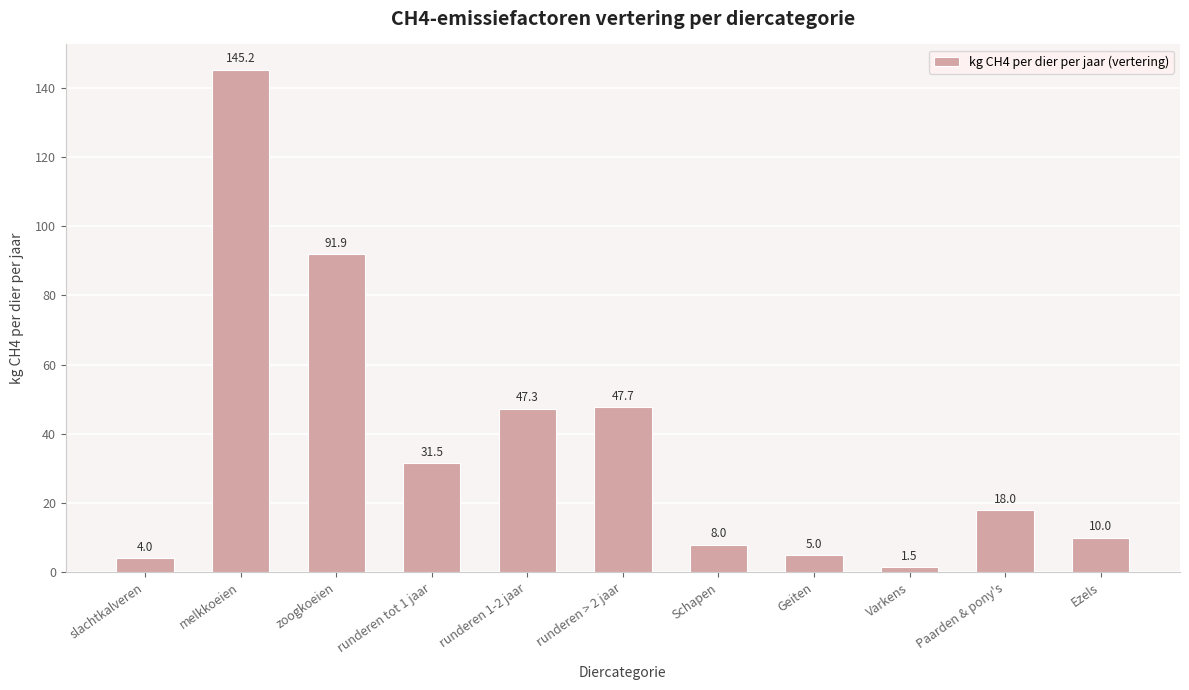

Reading left to right, extract all data points from this chart.

slachtkalveren=4.0	melkkoeien=145.2	zoogkoeien=91.9	runderen tot 1 jaar=31.5	runderen 1-2 jaar=47.3	runderen > 2 jaar=47.7	Schapen=8.0	Geiten=5.0	Varkens=1.5	Paarden & pony's=18.0	Ezels=10.0